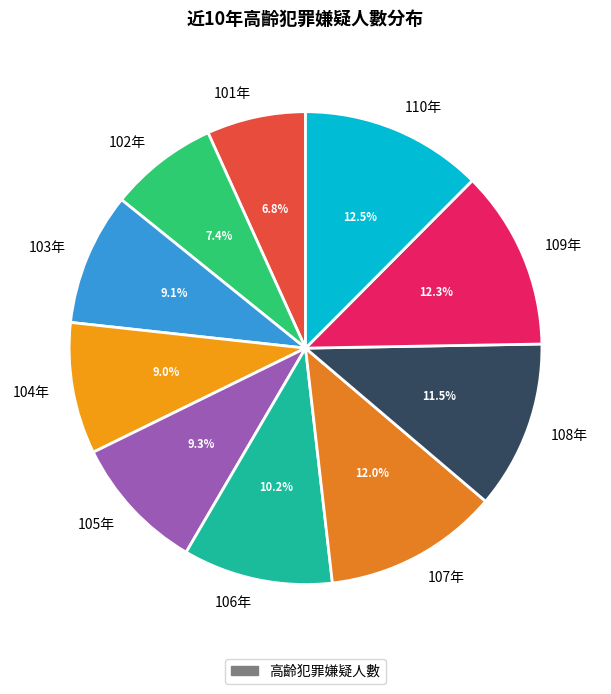

True or false: 107年 accounts for 12% of the total.

True